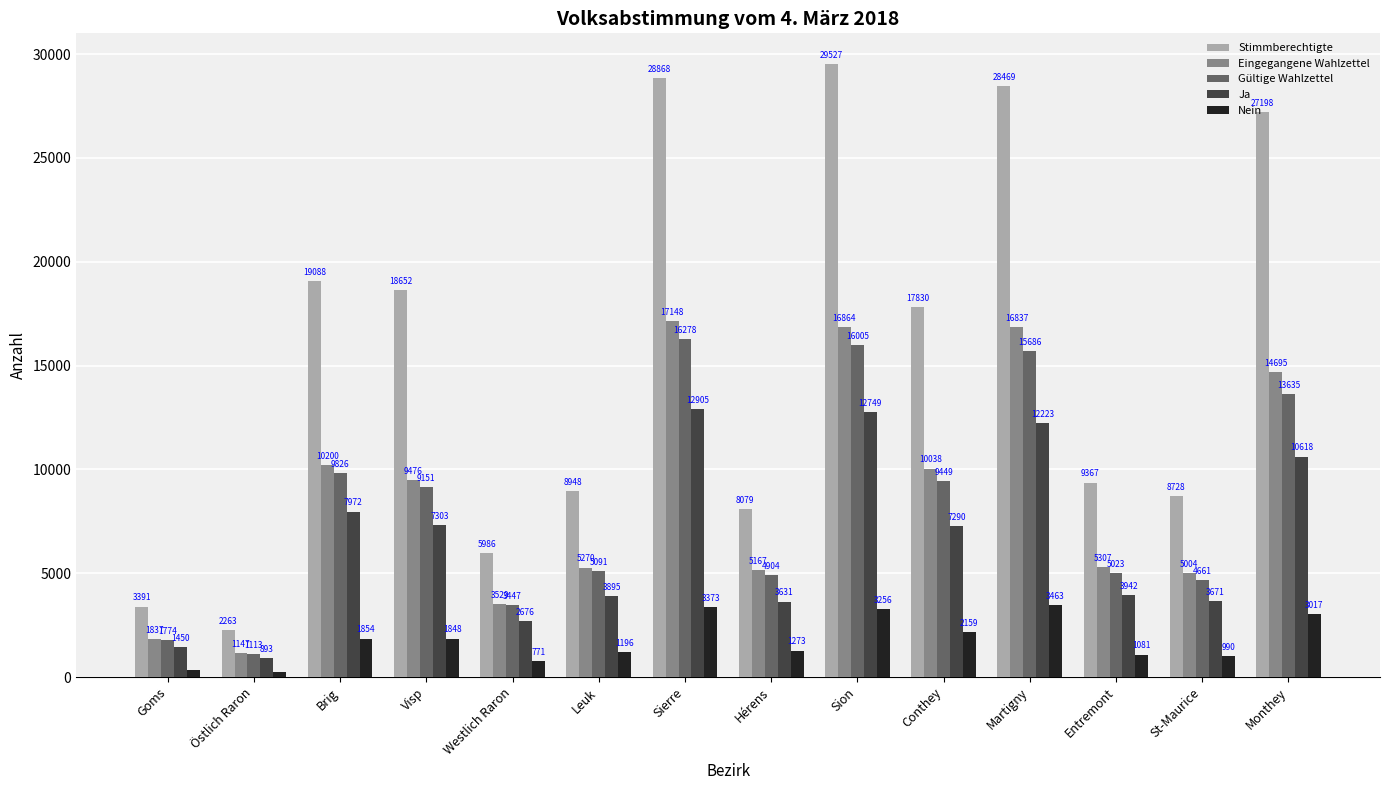

What value does the Nein series have at Östlich Raron, to the nearest 100?

200